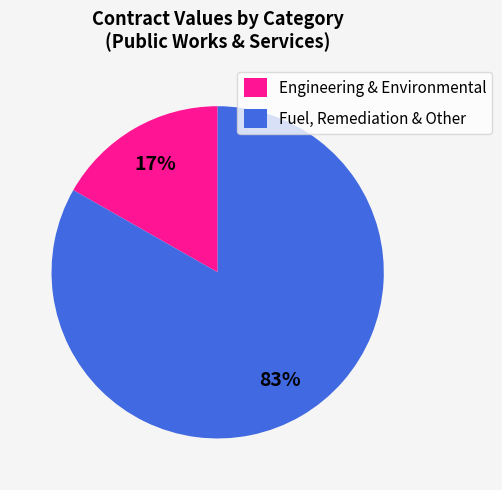

Between Engineering & Environmental and Fuel, Remediation & Other, which is larger?

Fuel, Remediation & Other